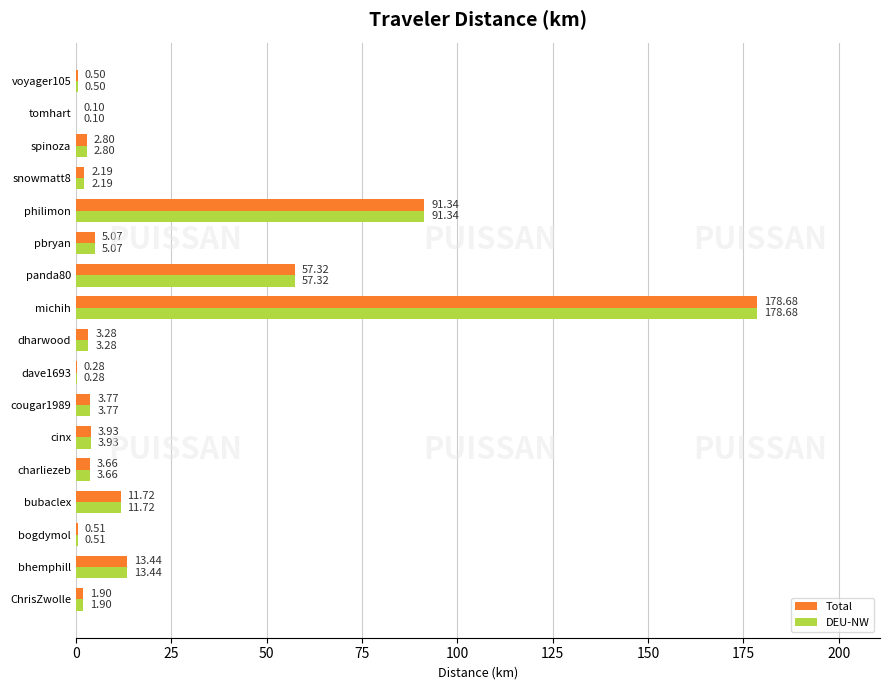

What are all the series names shown in the legend?

Total, DEU-NW